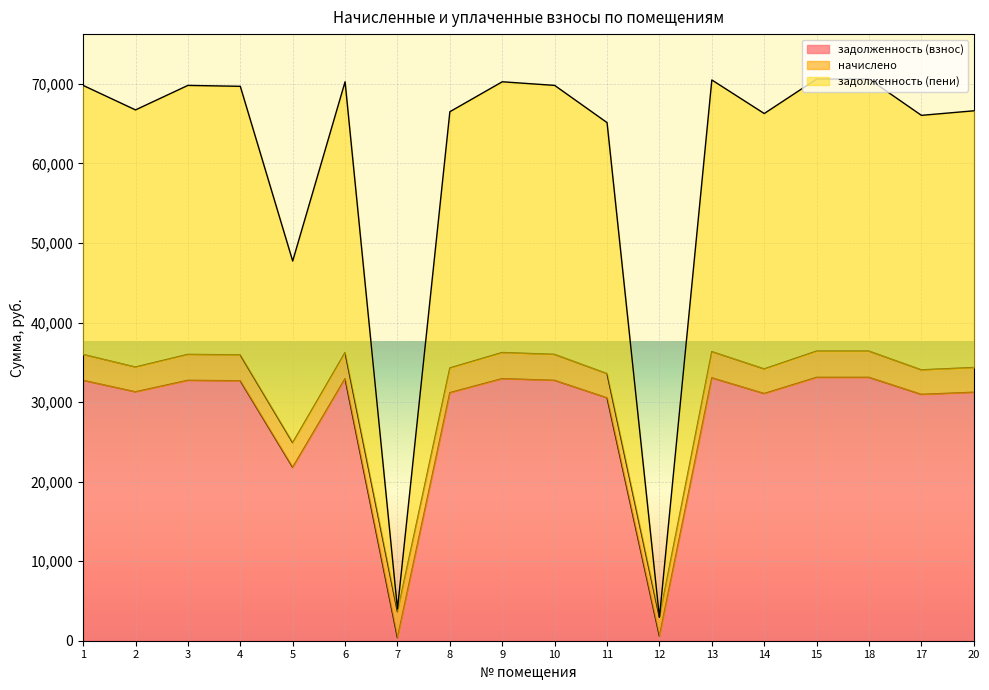

What position from the left is 17?

17